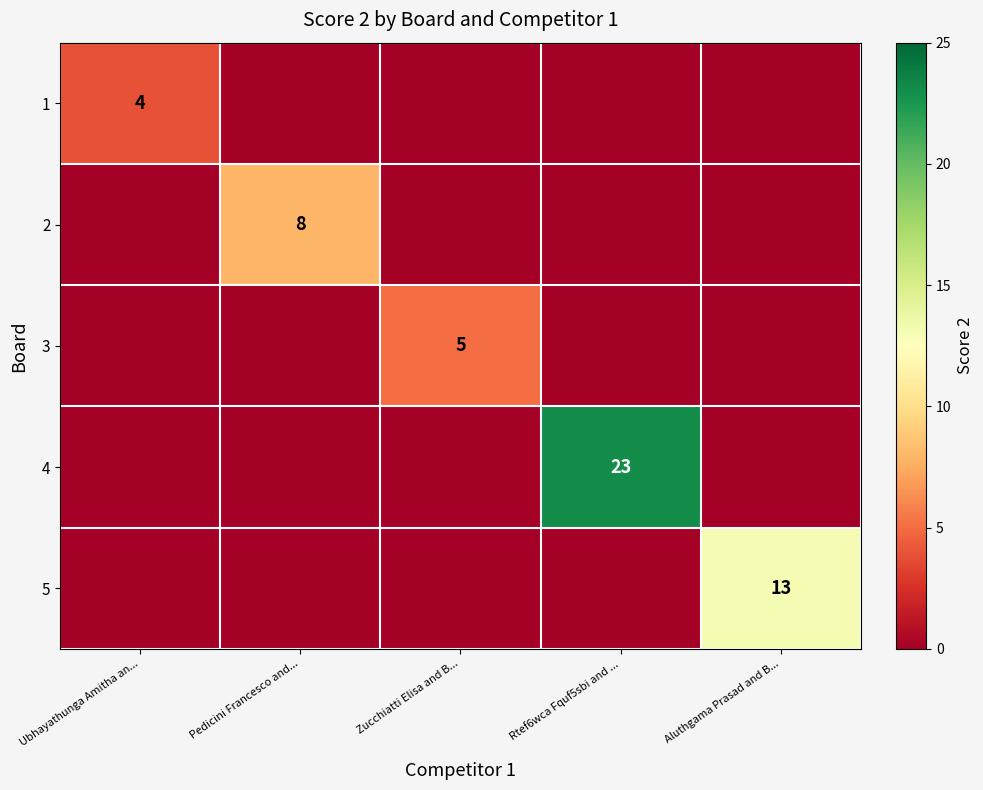

The value of 3 at Zucchiatti Elisa and B... is 5. True or false?

True